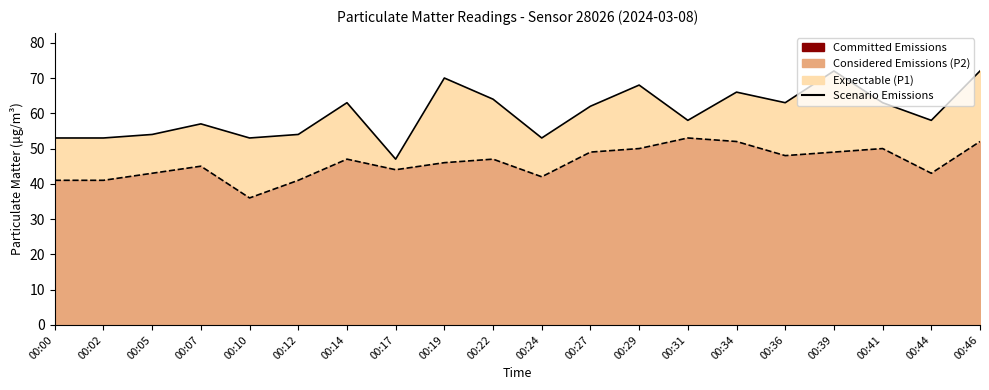

What is the difference between the P2 Scenario values at 00:24 and 00:17?

2